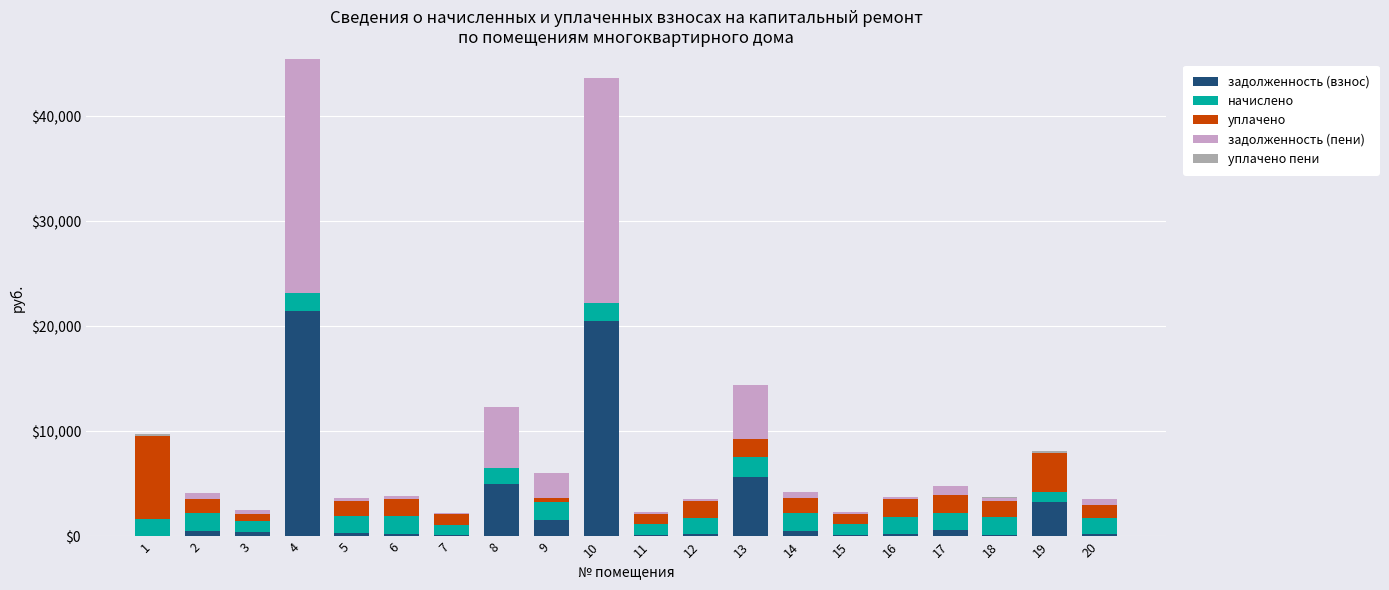

What is the average value of the задолженность (взнос) series?

3076.2